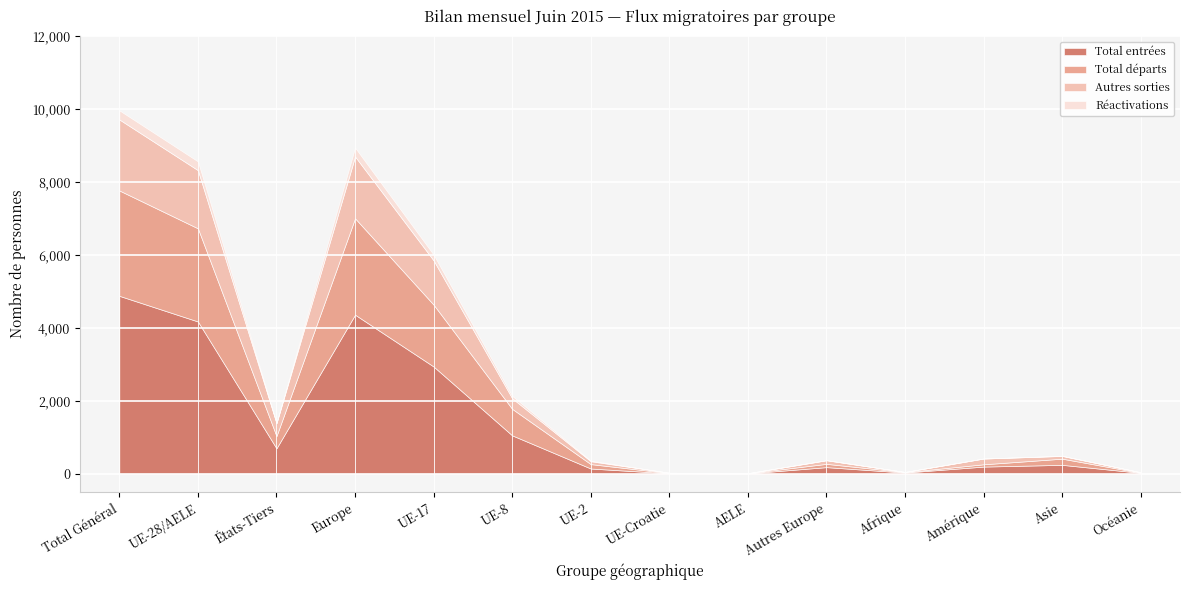

Is the value of Total entrées at UE-8 greater than the value of Autres sorties at Asie?

Yes